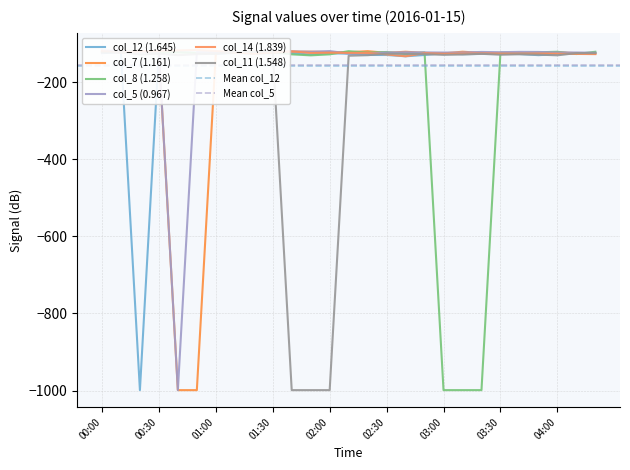

What is the lowest value of the col_5 series?

-999.0